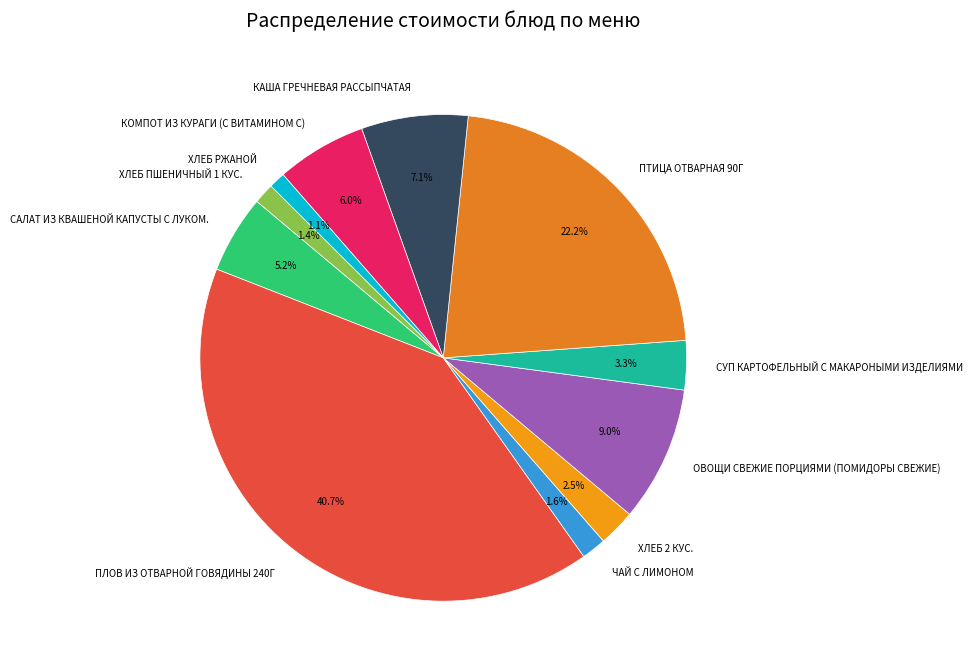

To the nearest percent, what portion does КАША ГРЕЧНЕВАЯ РАССЫПЧАТАЯ represent?

7%